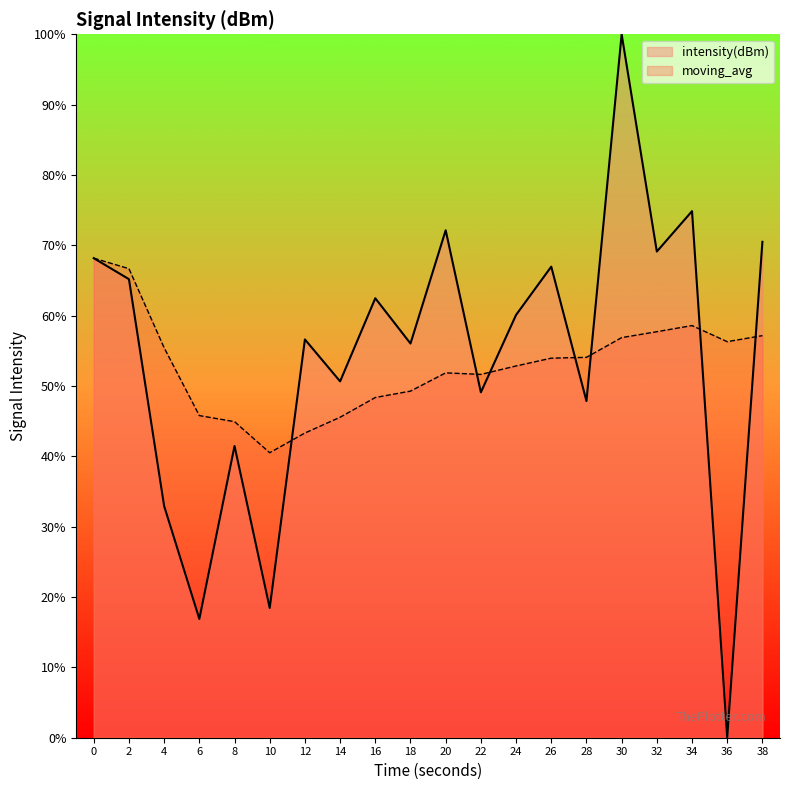

True or false: moving_avg and intensity(dBm) cross at least once.

True